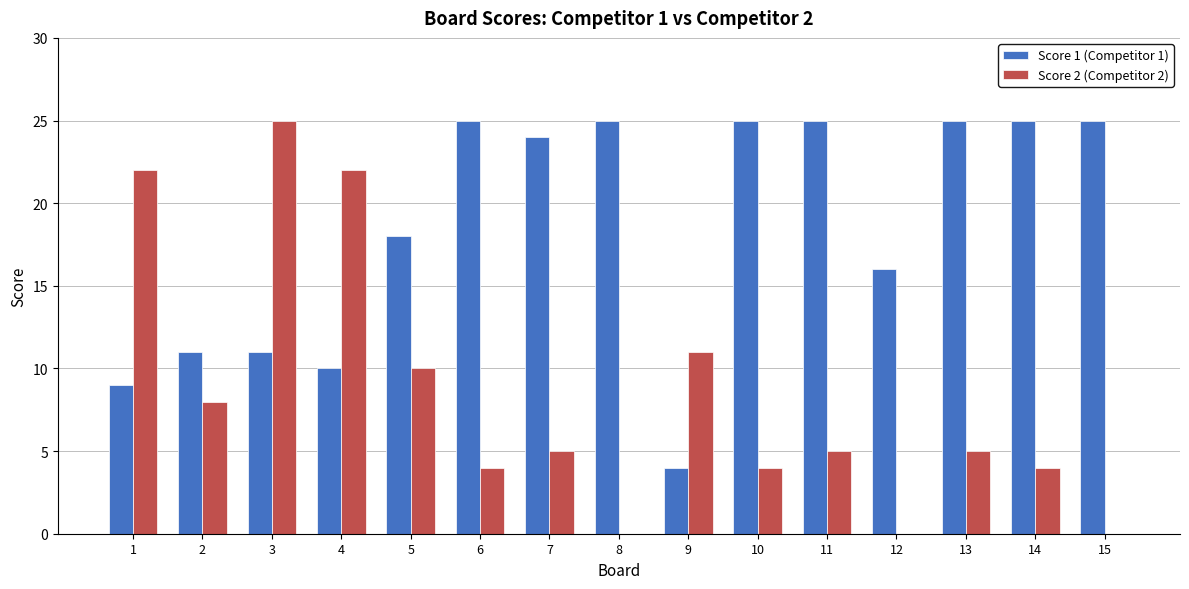

What is the average value of the Score 1 (Competitor 1) series?

19